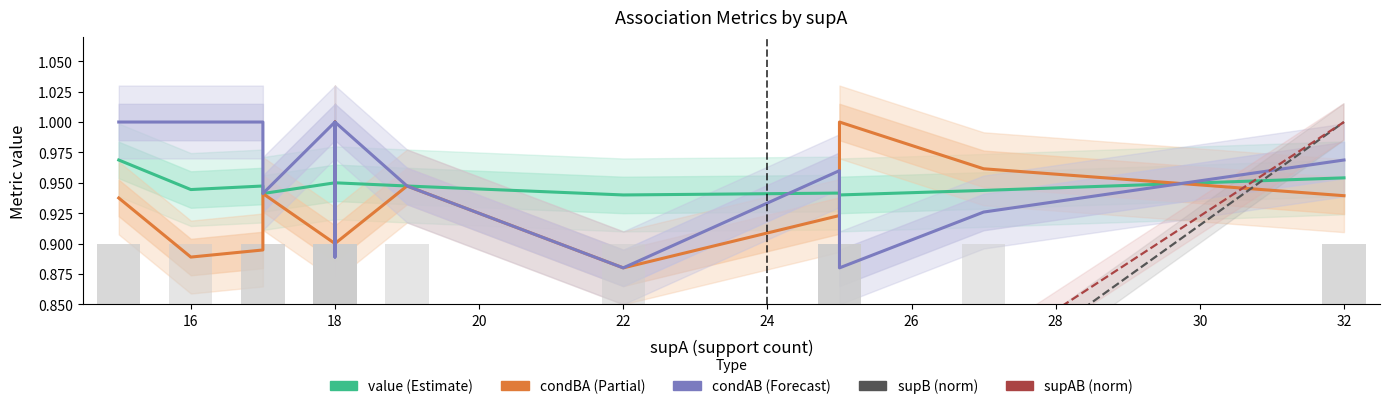

How many supAB values are between 0 and 1?

19